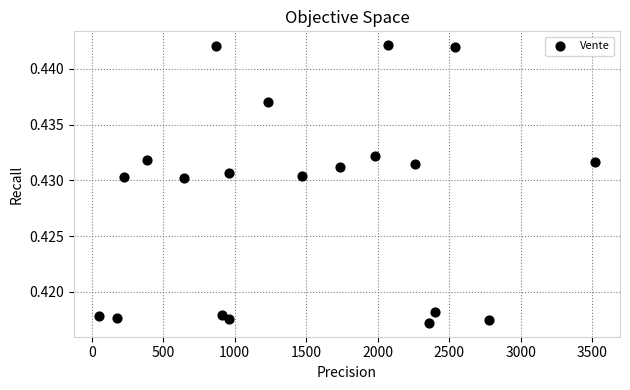

What is the range of X values (max minus min)?

3470.0